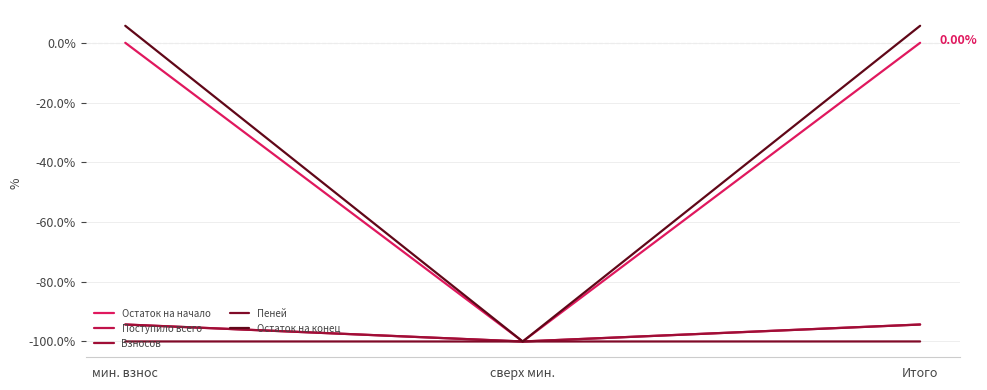

What is the label of the 1st point from the left?

мин. взнос